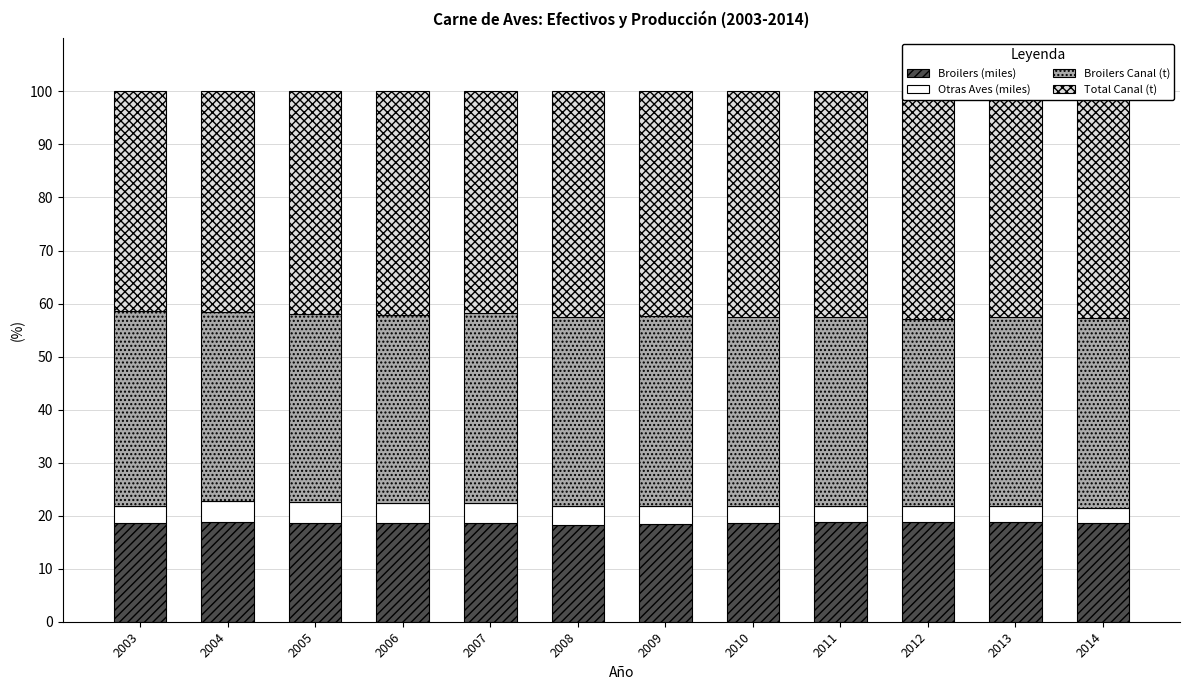

List the labels in order of Broilers (miles) value, largest first.

2004, 2012, 2013, 2011, 2005, 2010, 2007, 2006, 2003, 2014, 2009, 2008